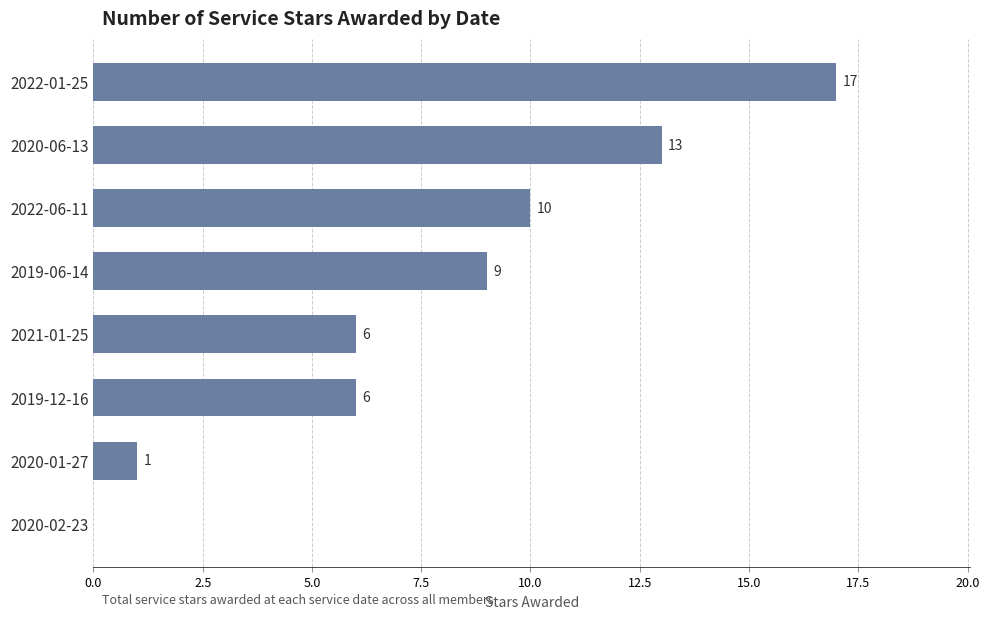

Count the number of categories in the chart.

8